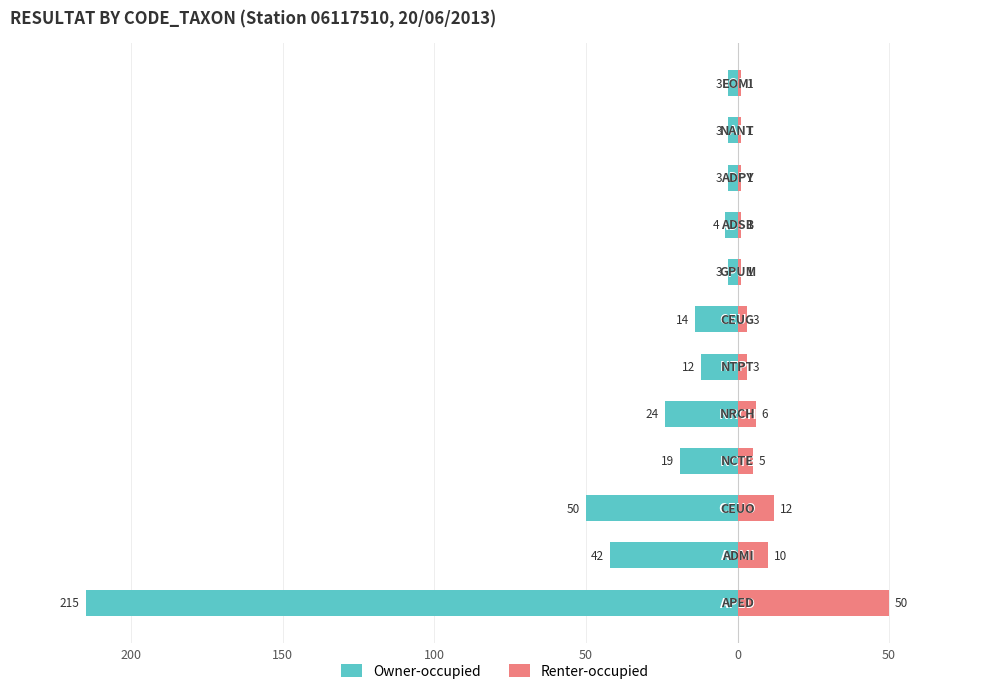

How many groups of bars are there?

12